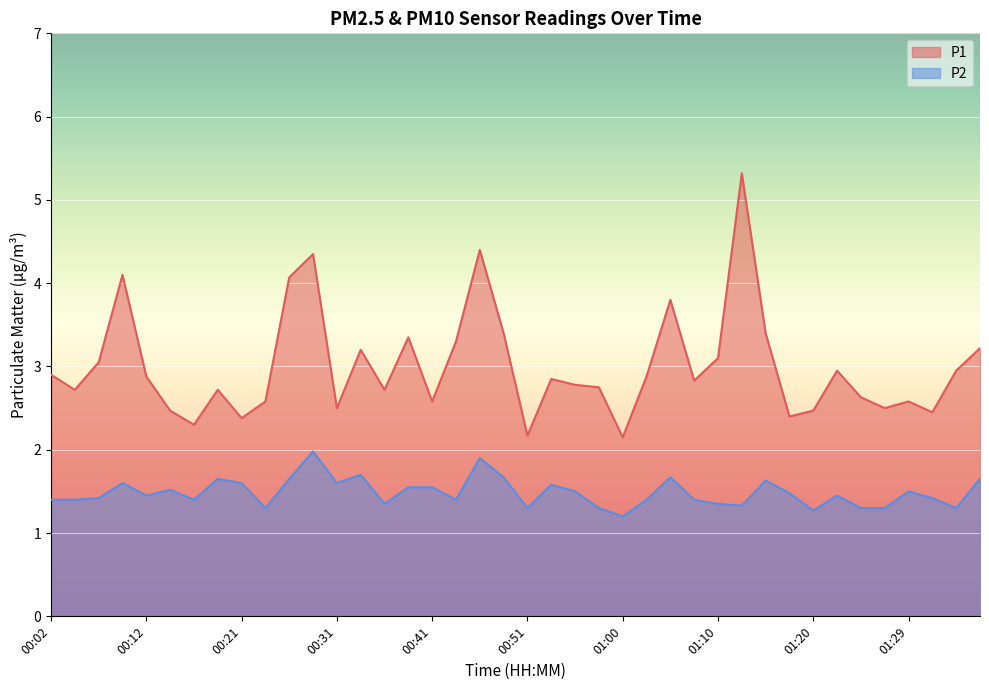

What is the difference between the second highest and second lowest values in the P1 series?

2.2